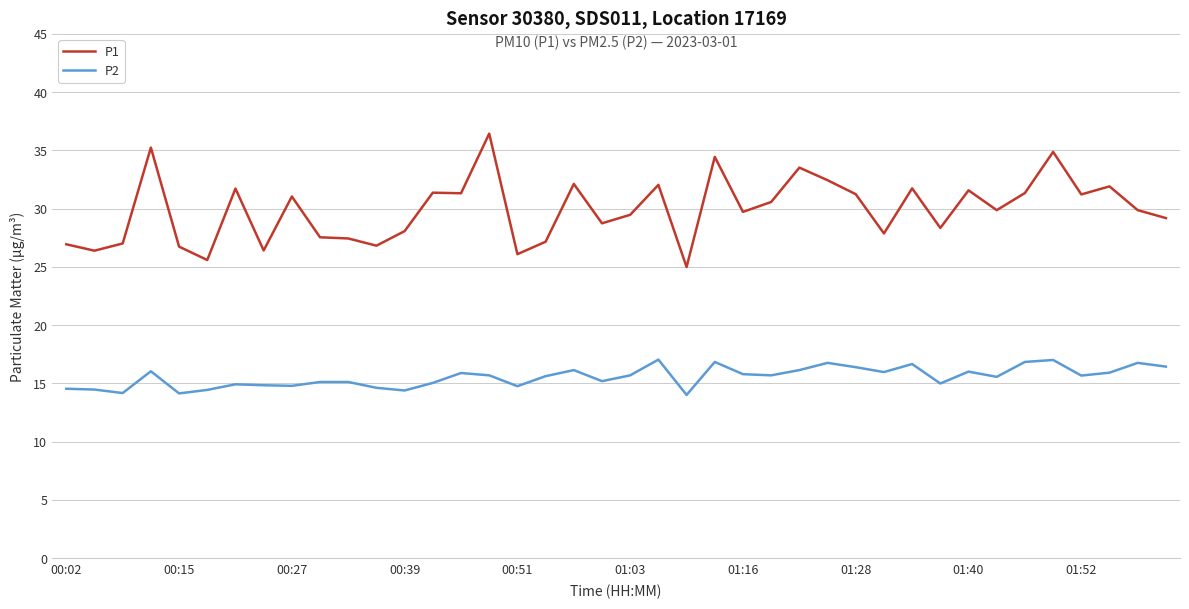

List the series in order of their overall mean, lowest first.

P2, P1